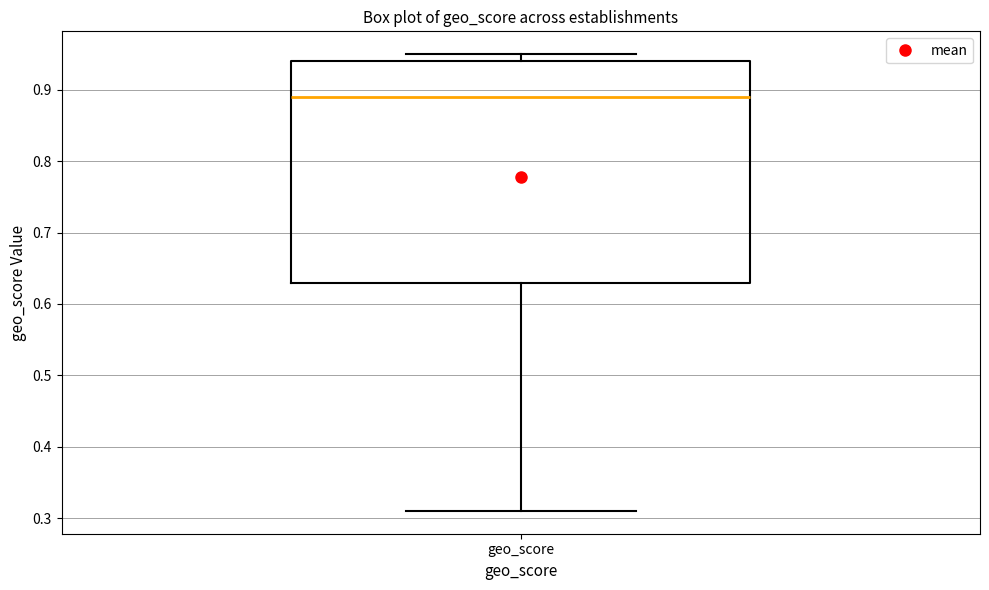

Read this box plot against the y-axis: the position of the median line, the range covered by the box, and the ends of both whiskers. The values are not printed on the chart, so give them approximately, as read against the axis.

median 0.89, box 0.63 to 0.94, whiskers 0.31 to 0.95